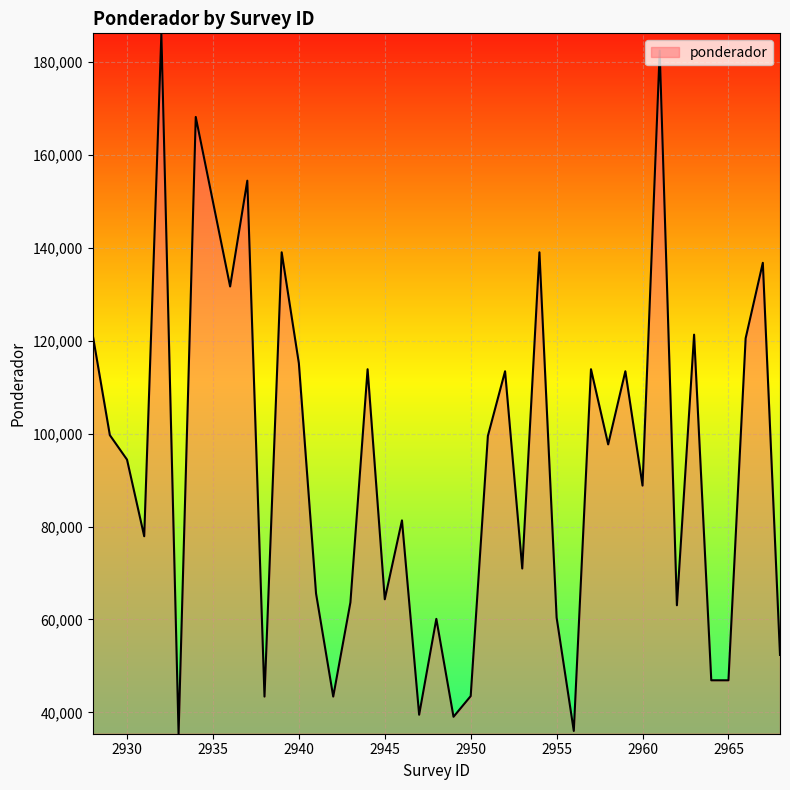

What is the smallest value displayed?

35411.7